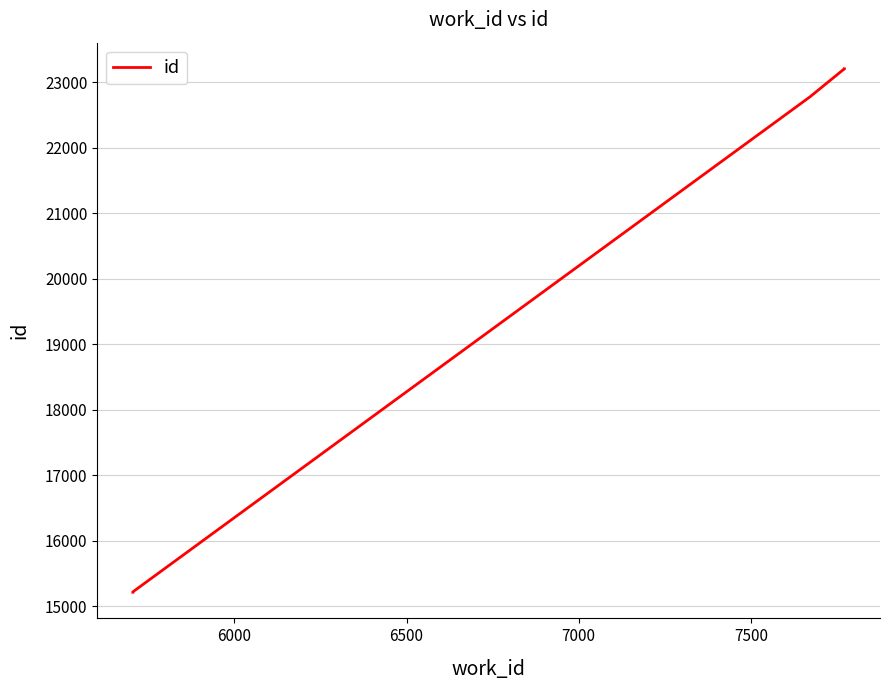

What is the difference between the maximum and second lowest values?

7984